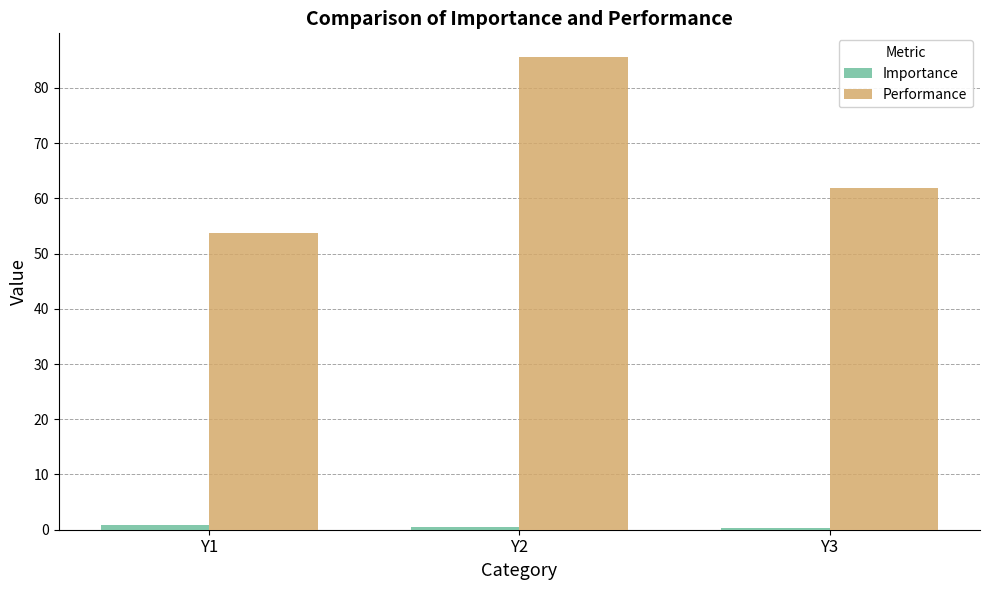

Is it true that Performance equals 61.8 at Y3?

True